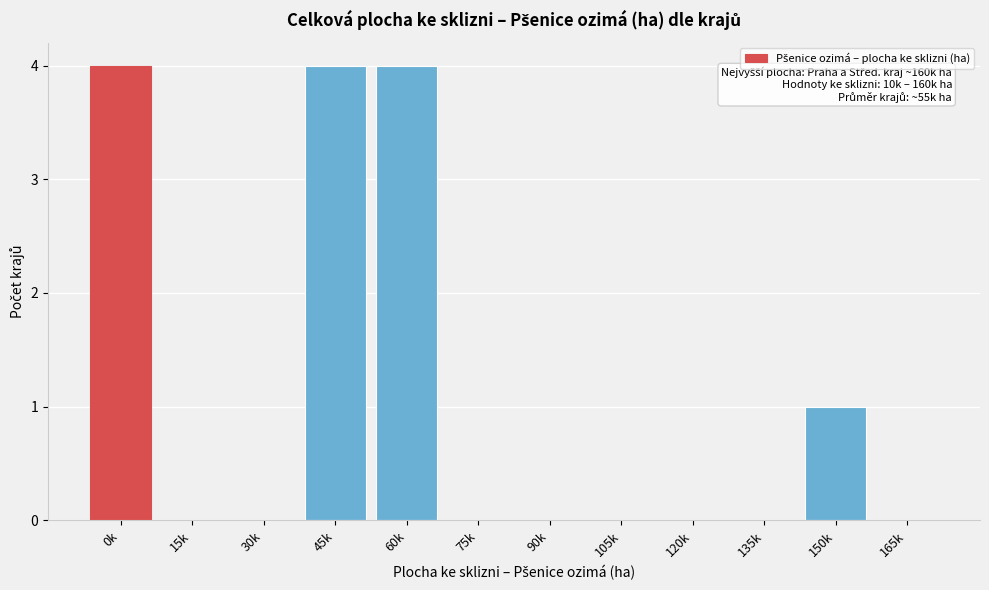

Reading left to right, list all the values displayed in this chart.

0k=4	15k=0	30k=0	45k=4	60k=4	75k=0	90k=0	105k=0	120k=0	135k=0	150k=1	165k=0